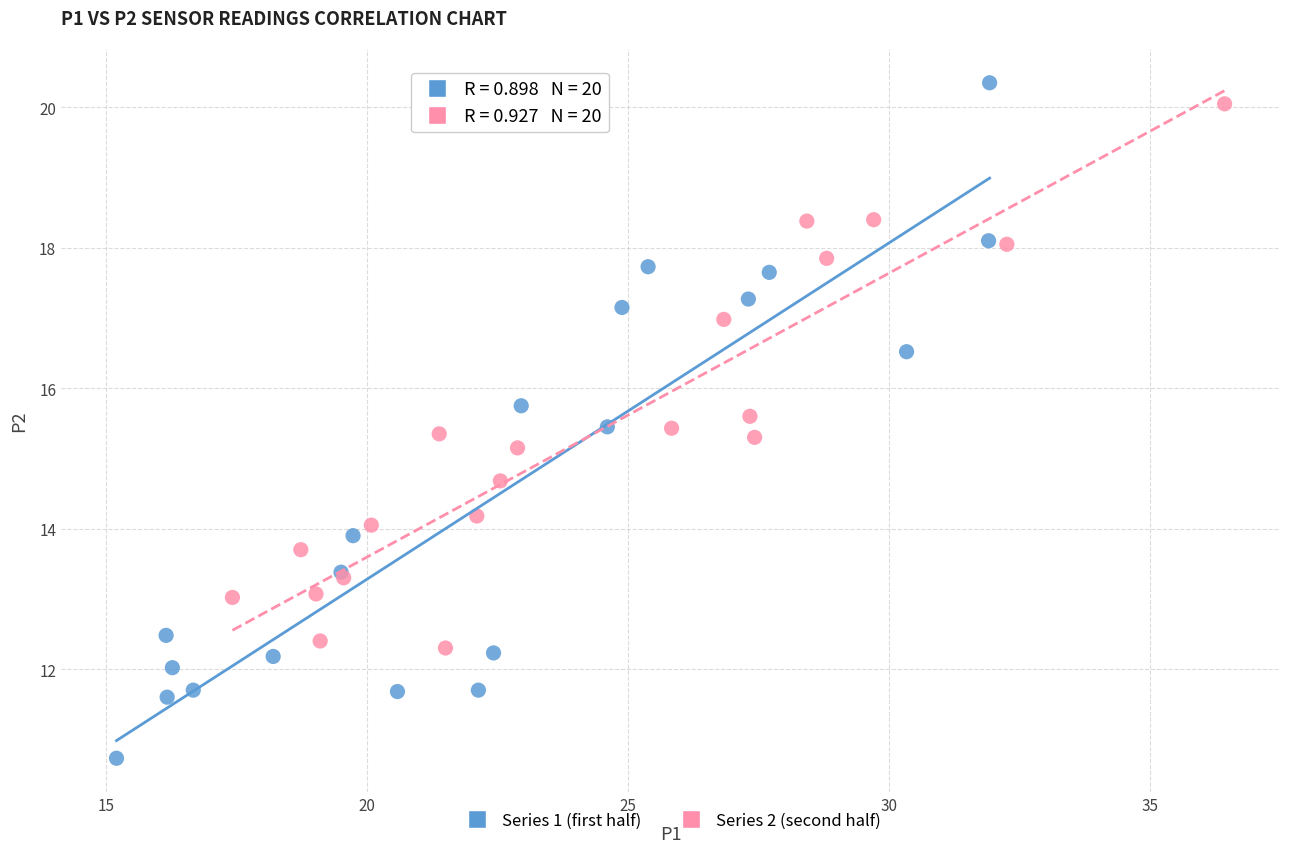

Which series contains the lowest Y value?

Series 1 (first half)